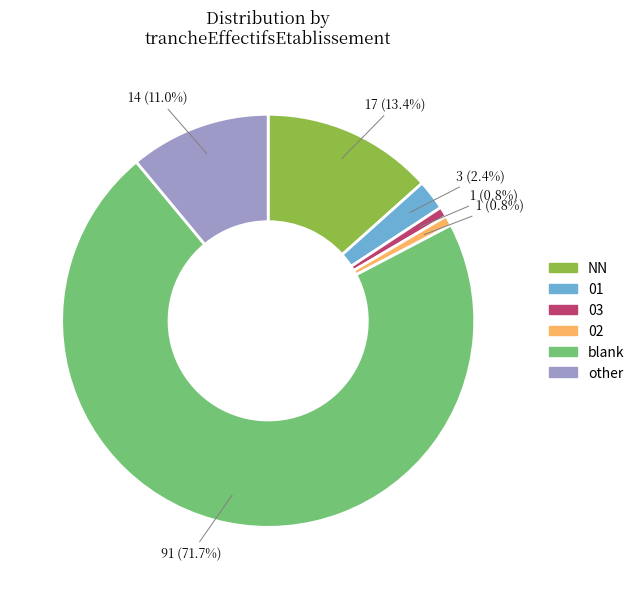

Is there a majority slice in this chart?

Yes